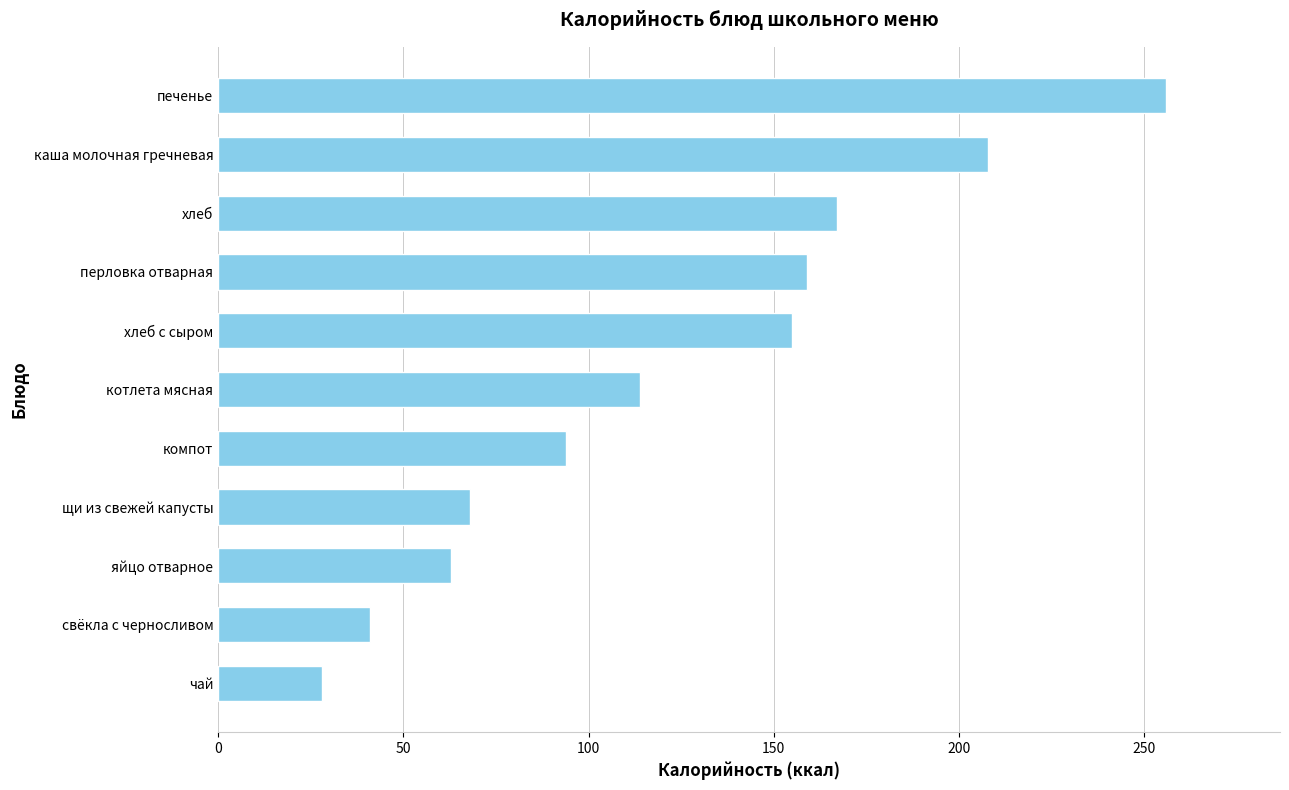

Is it true that the value at чай is 38?

False